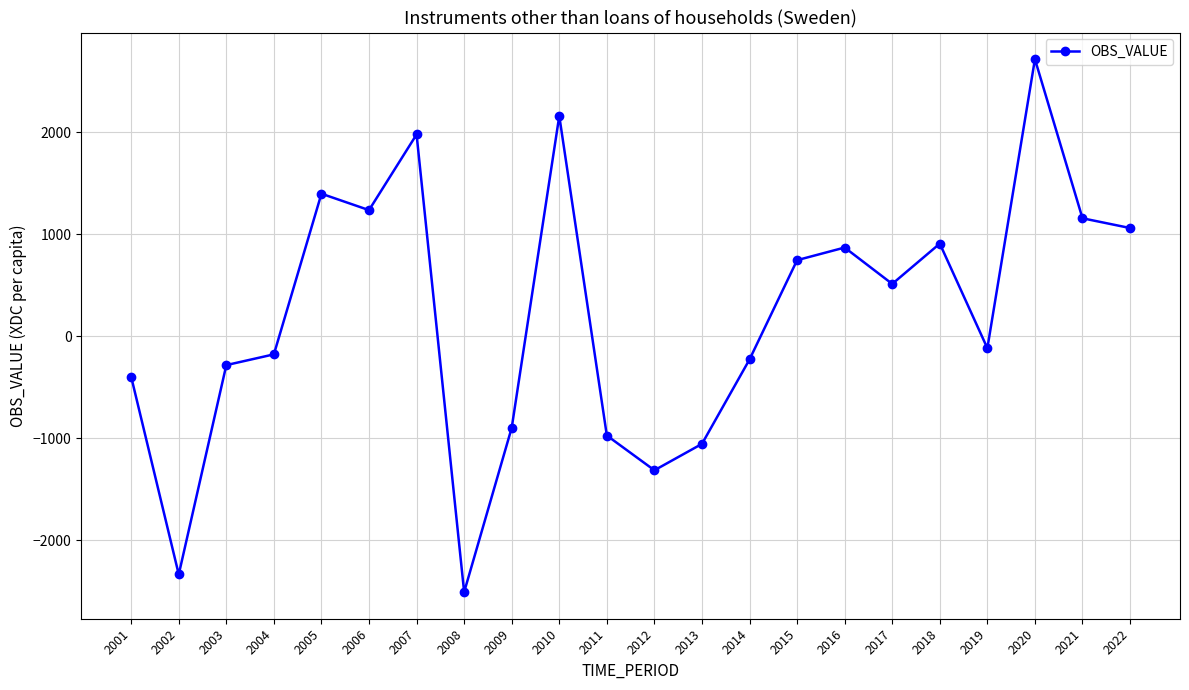

What is the average value?

201.2